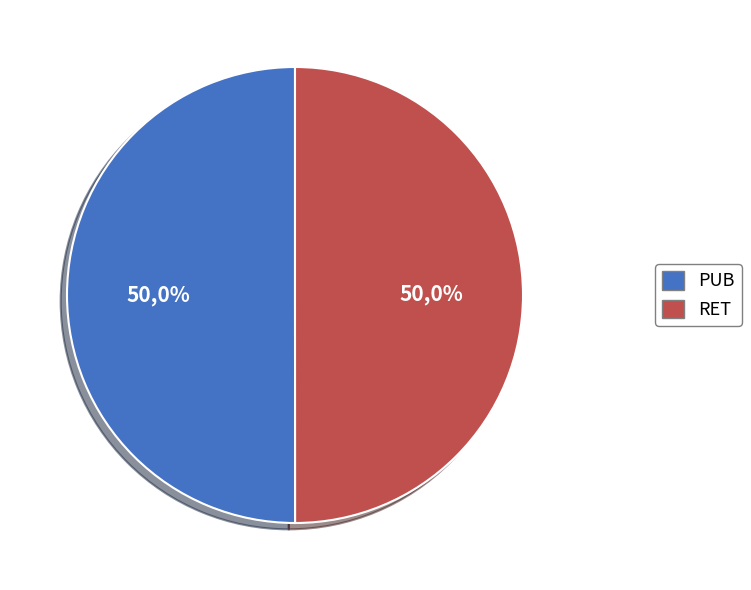

What is the change in value from PUB to RET?

-609623